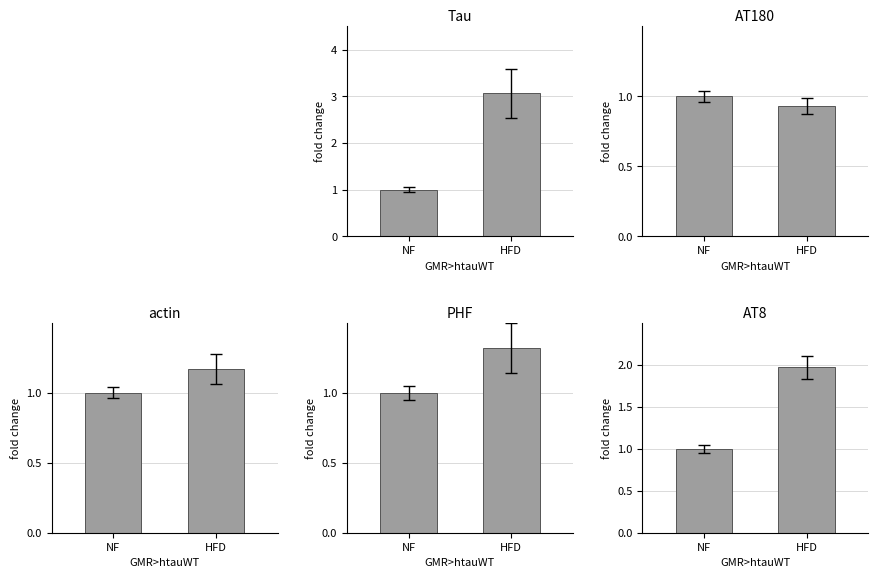

Which series has the largest total across all categories?

HFD